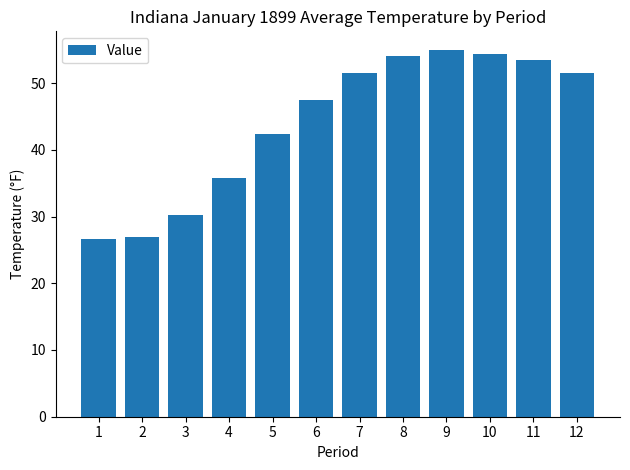

How many values are below 51?

6